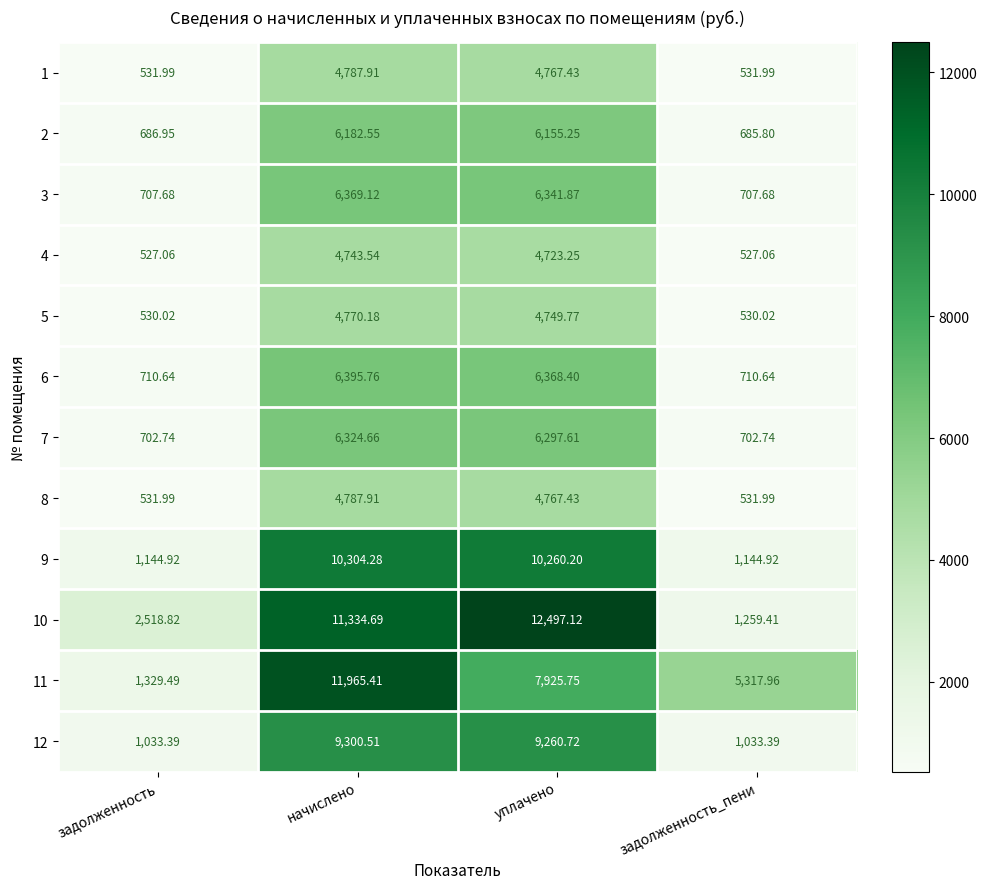

How many data points does each series have?

4